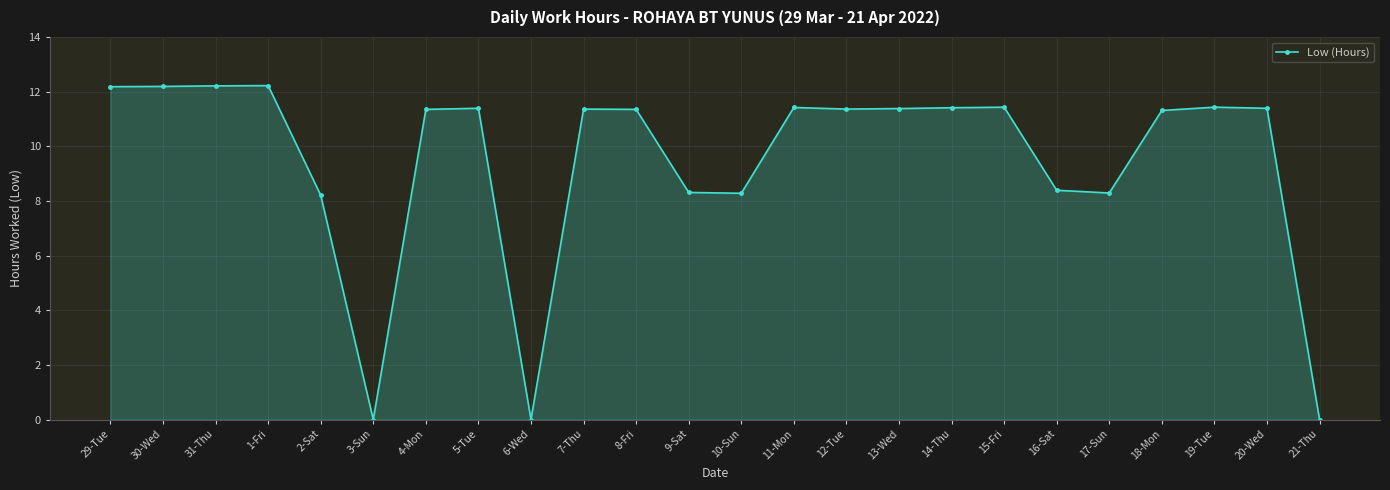

Between 19-Tue and 10-Sun, which is larger?

19-Tue